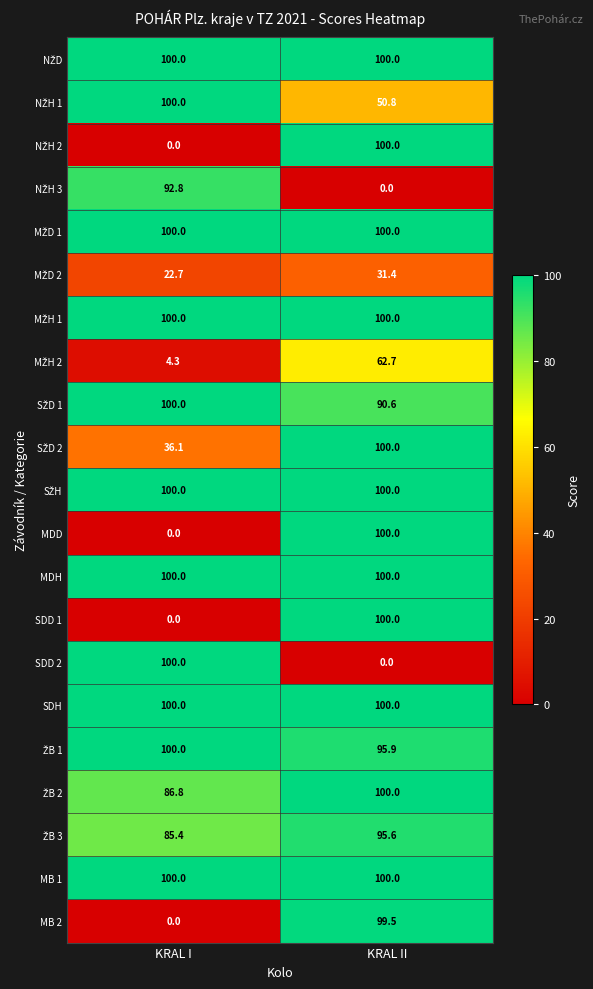

The MB 1 series shows 100.0 at KRAL I. True or false?

True